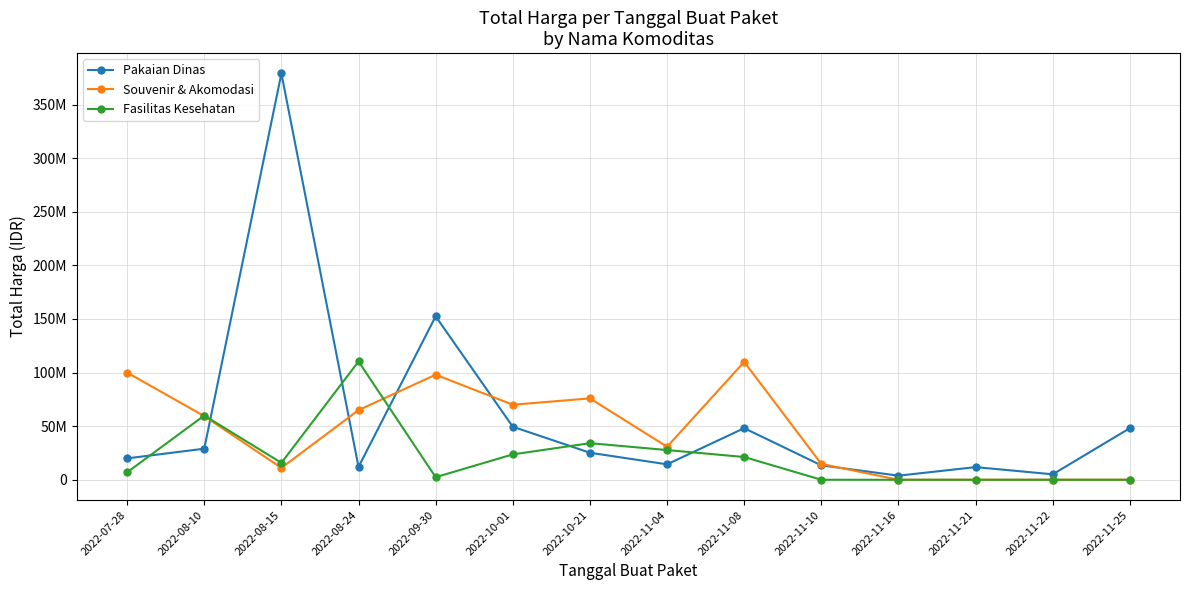

List the series in order of their peak value, highest first.

Pakaian Dinas, Fasilitas Kesehatan, Souvenir & Akomodasi